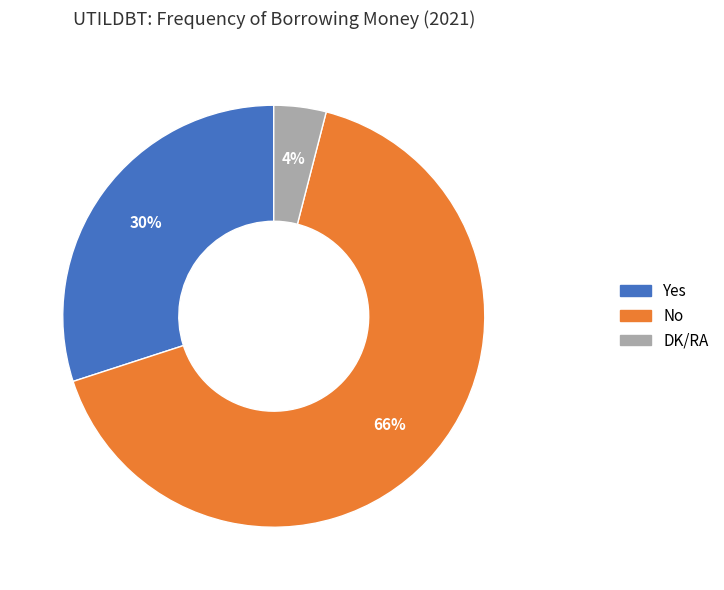

To the nearest percent, what is the average slice percentage?

33%